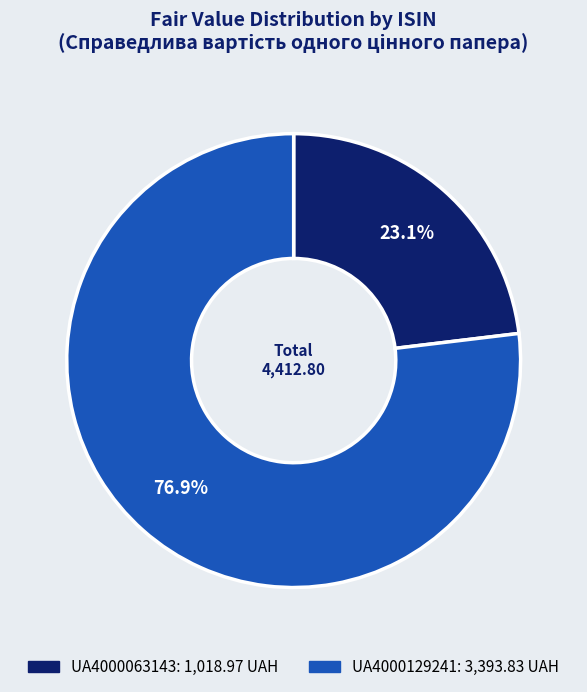

Which slice is the largest?

UA4000129241